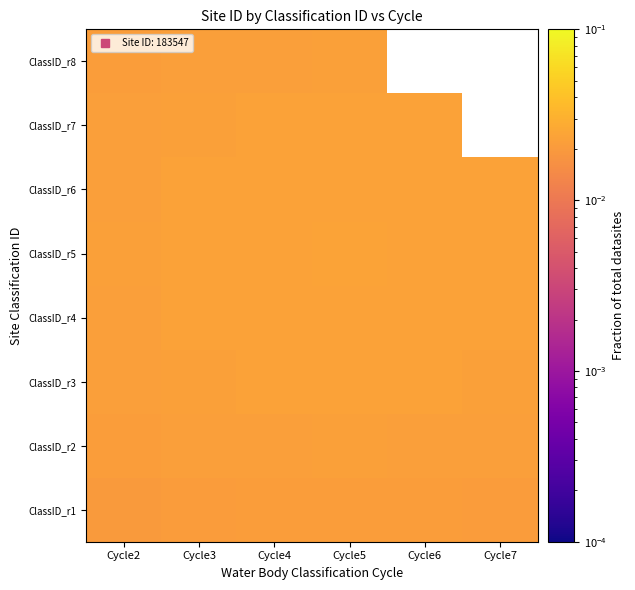

At which label does ClassID_r2 reach its peak?

Cycle5